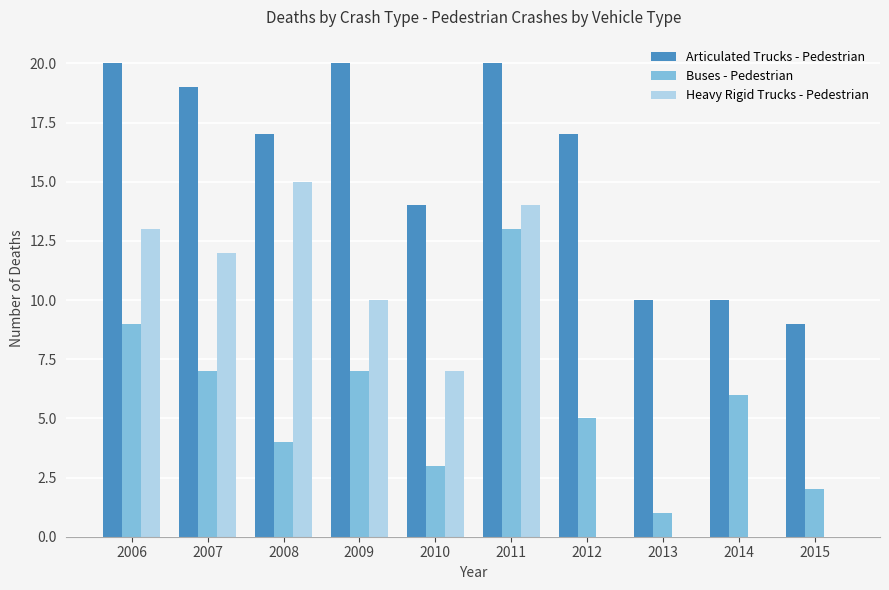

What is the difference between the Articulated Trucks - Pedestrian values at 2009 and 2012?

3